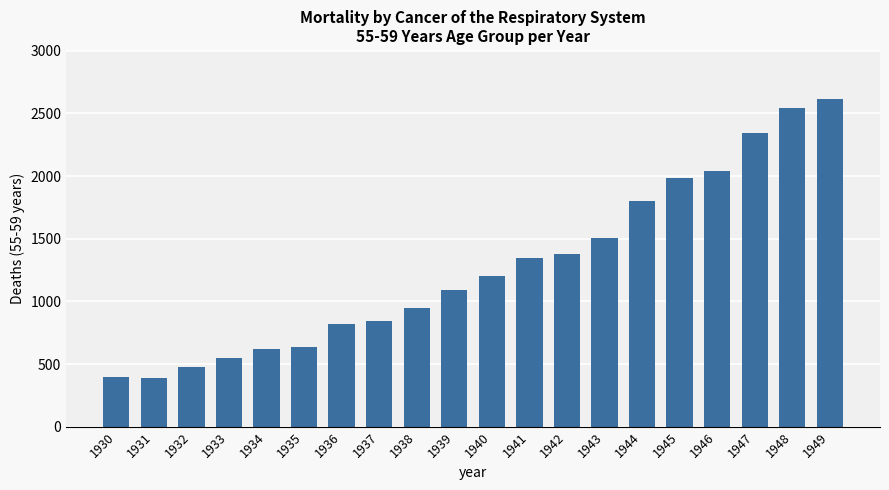

How many data points does each series have?

20